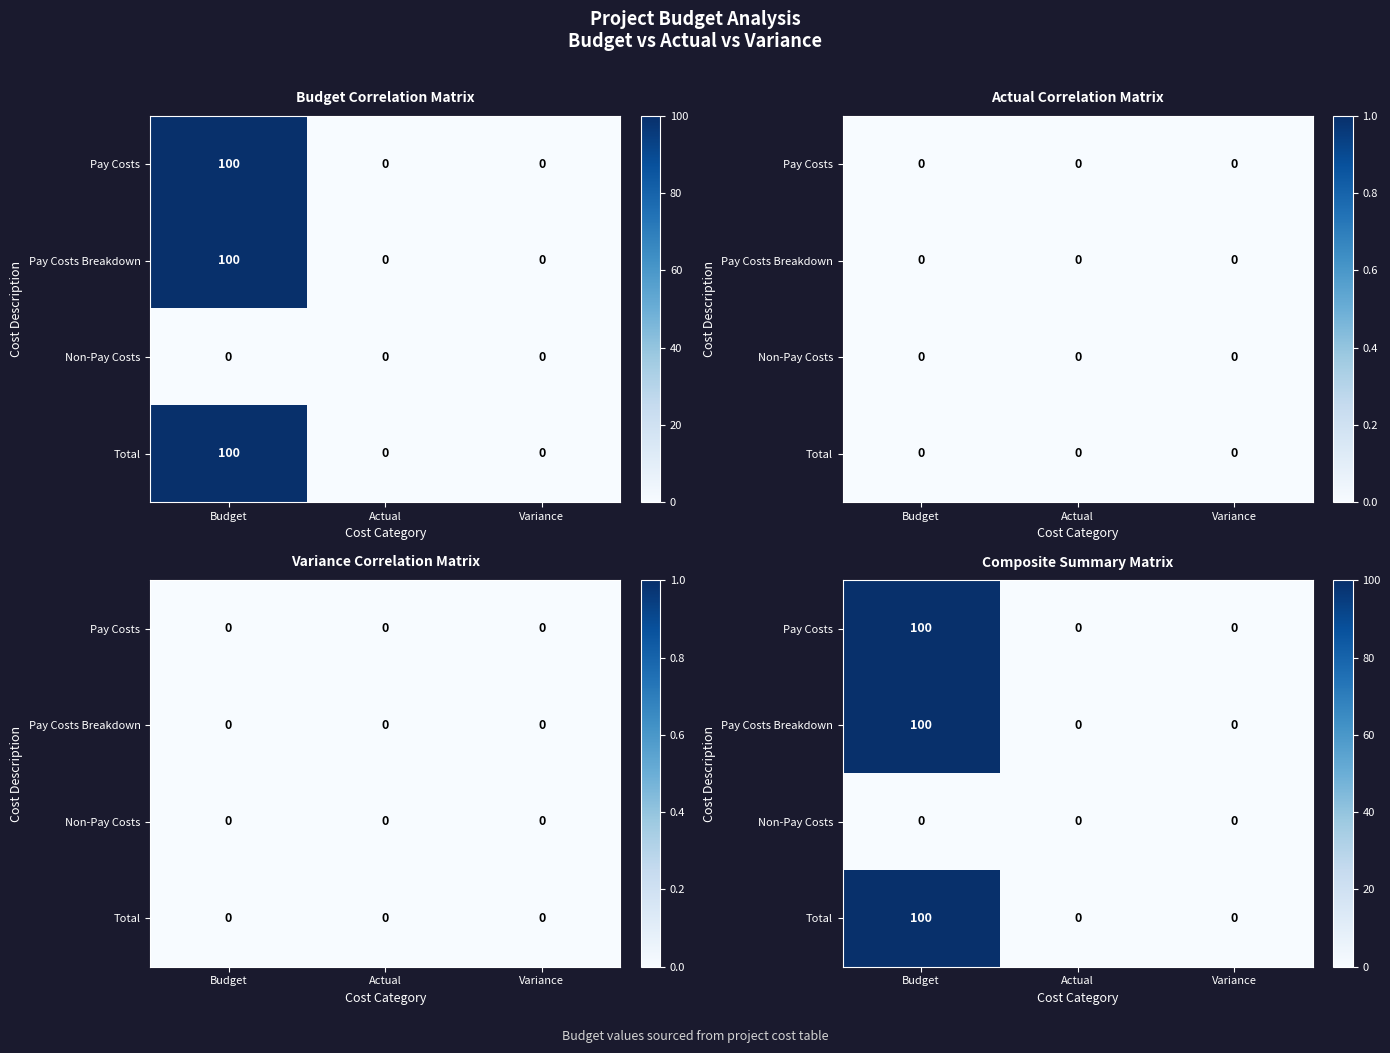

Is the value of Pay Costs at Actual greater than the value of Pay Costs Breakdown at Variance?

No